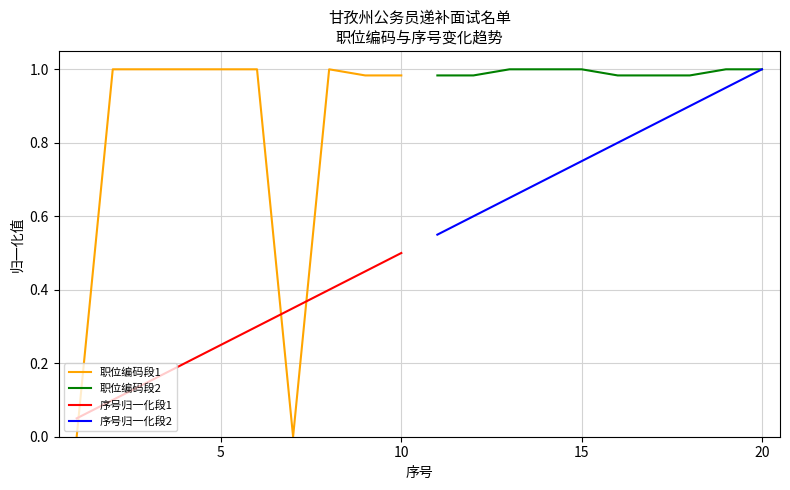

What is the difference between the second highest and minimum values in the 职位编码段1 series?

1.0